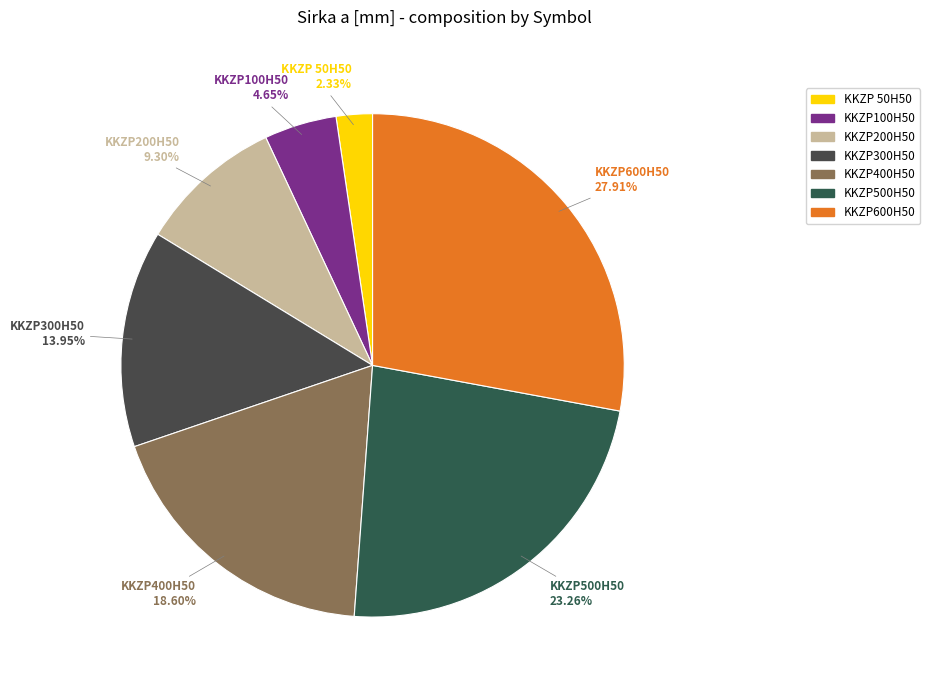

Rank the categories by value from highest to lowest.

KKZP600H50, KKZP500H50, KKZP400H50, KKZP300H50, KKZP200H50, KKZP100H50, KKZP 50H50